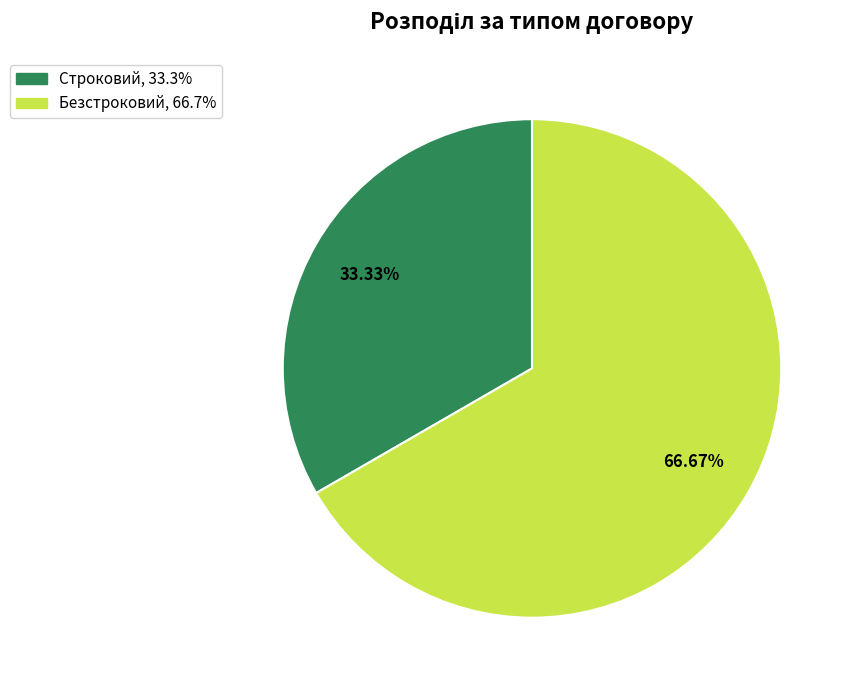

Rank the categories by value from lowest to highest.

Строковий, Безстроковий